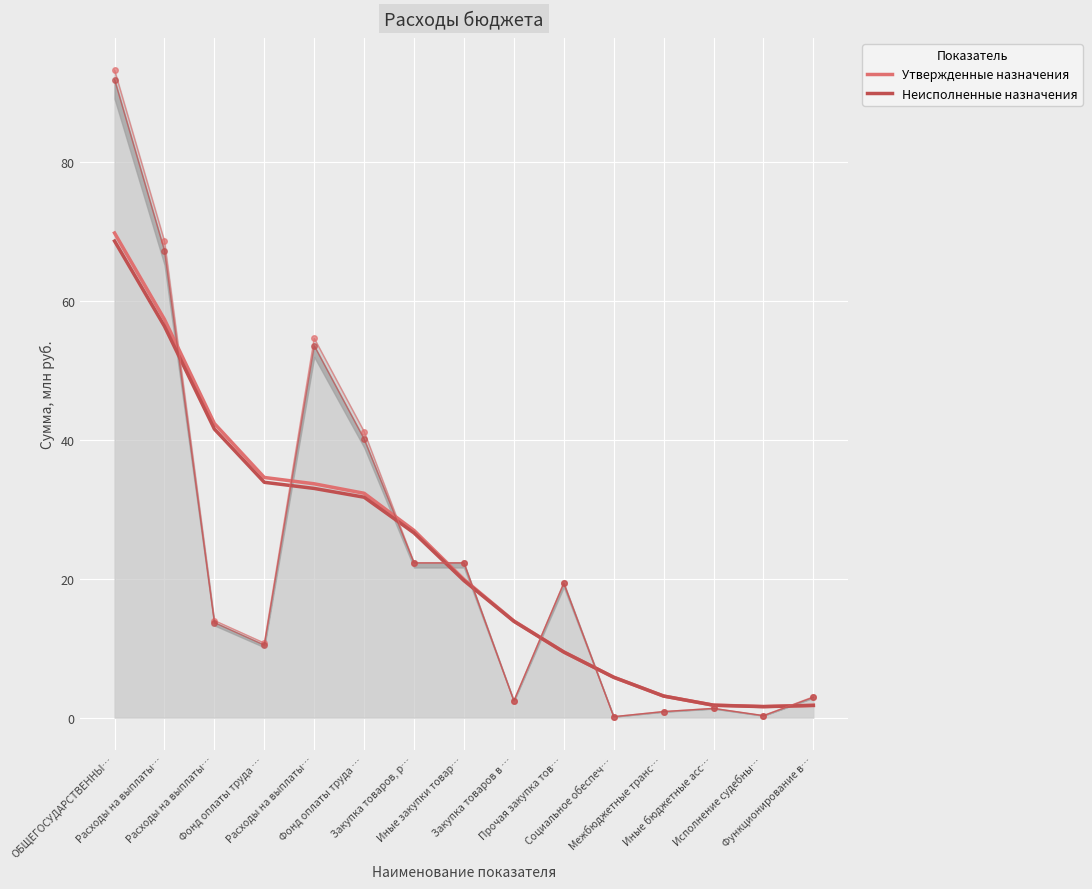

At how many categories does at least one series exceed 53?

2